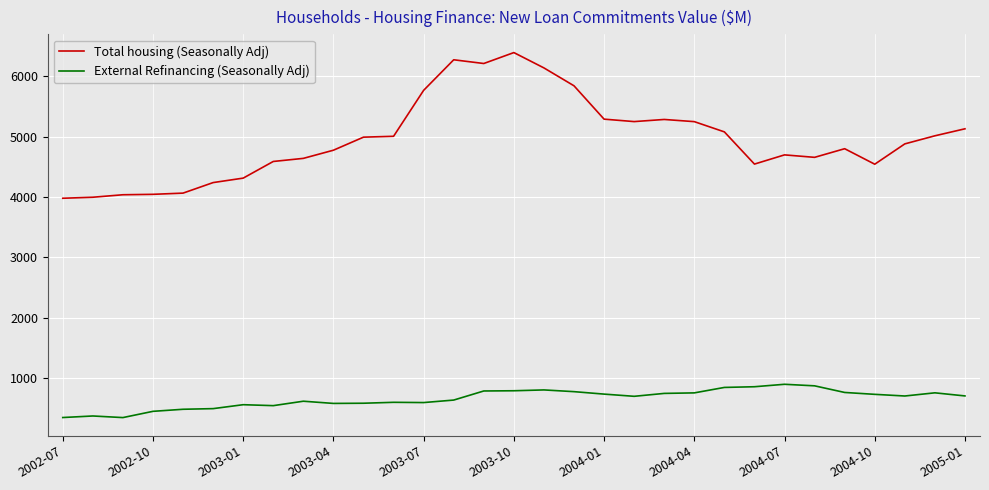

What is the minimum value shown in the chart?

350.4